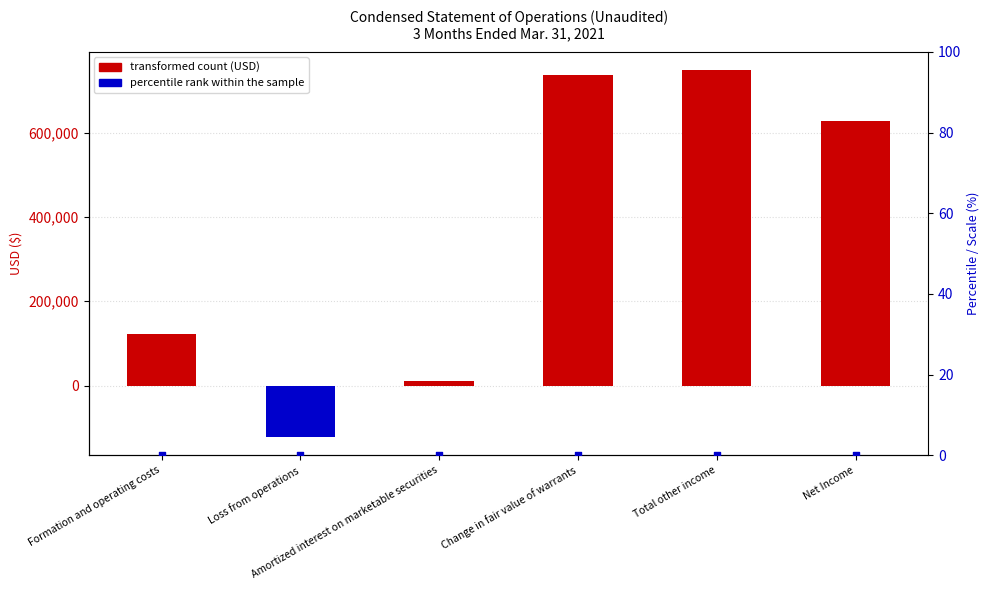

Which series contains the highest Y value?

3 Months Ended (USD)